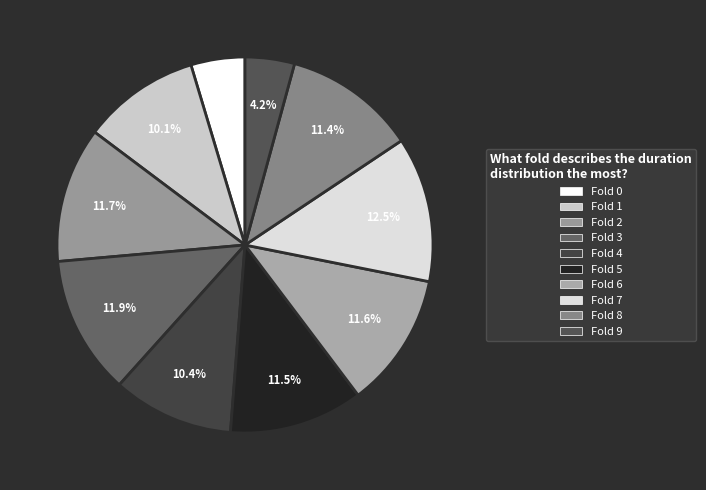

Which slice is the largest?

Fold 7